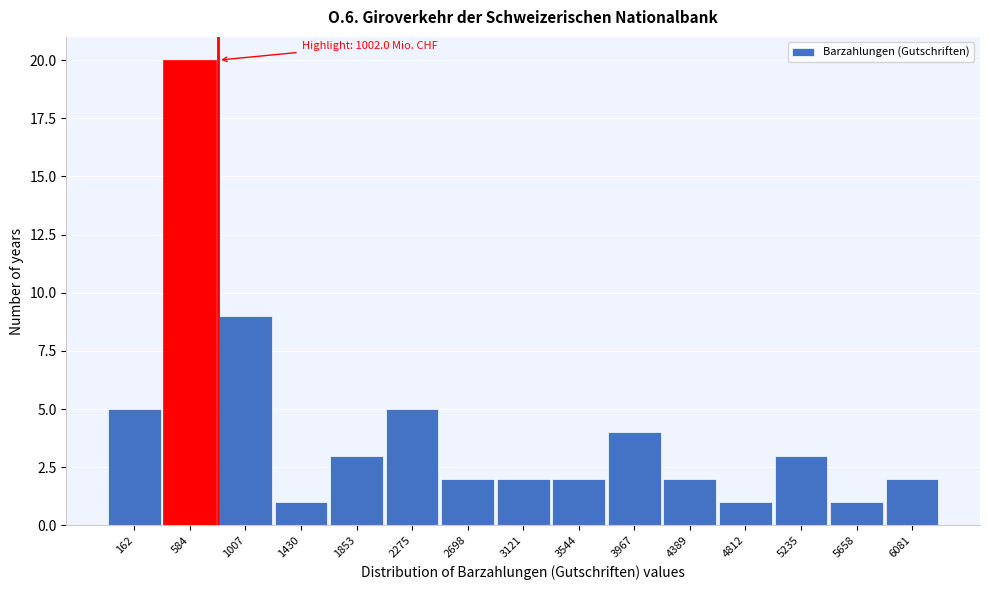

Reading right to left, extract all data points from this chart.

6081=2	5658=1	5235=3	4812=1	4389=2	3967=4	3544=2	3121=2	2698=2	2275=5	1853=3	1430=1	1007=9	584=20	162=5